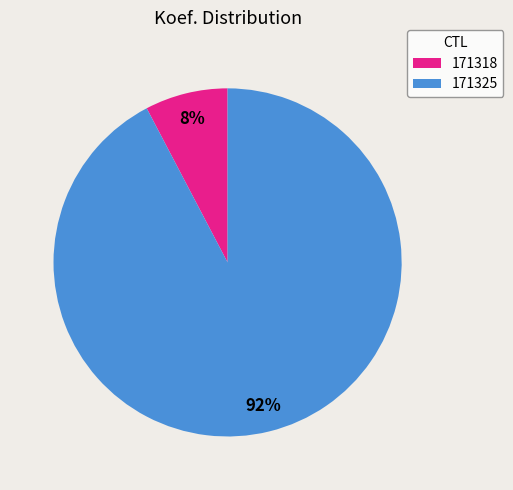

What is the majority slice?

171325